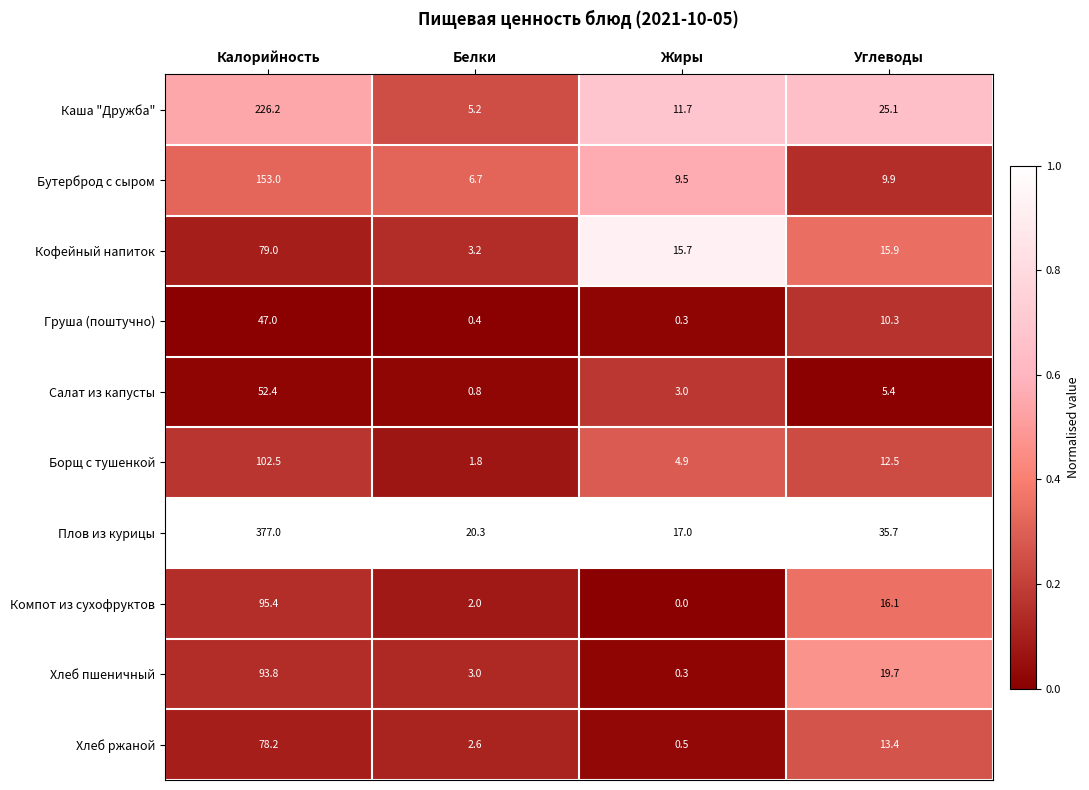

At which category is the sum across all series the highest?

Калорийность